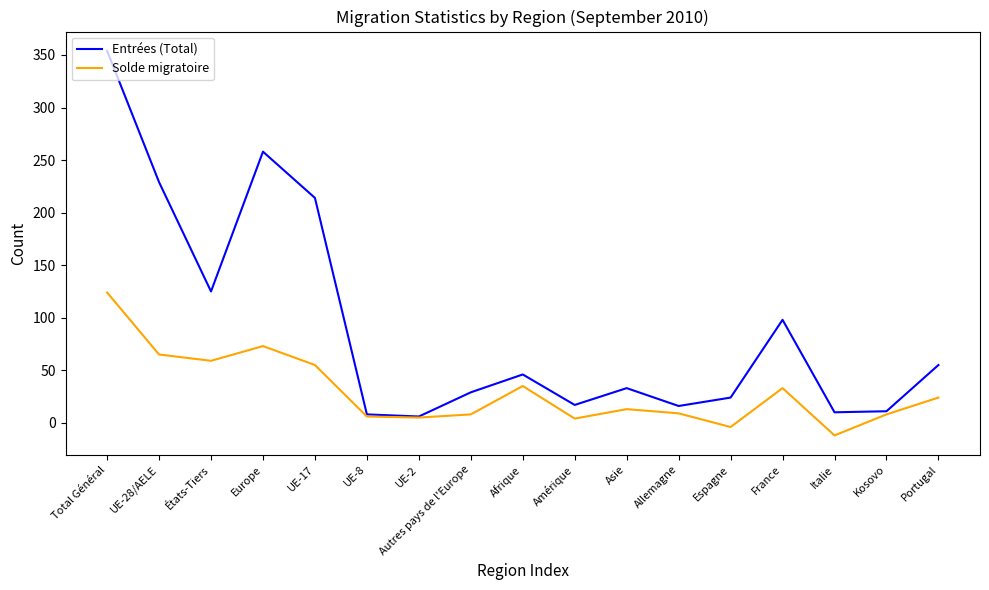

What position from the right is États-Tiers?

15